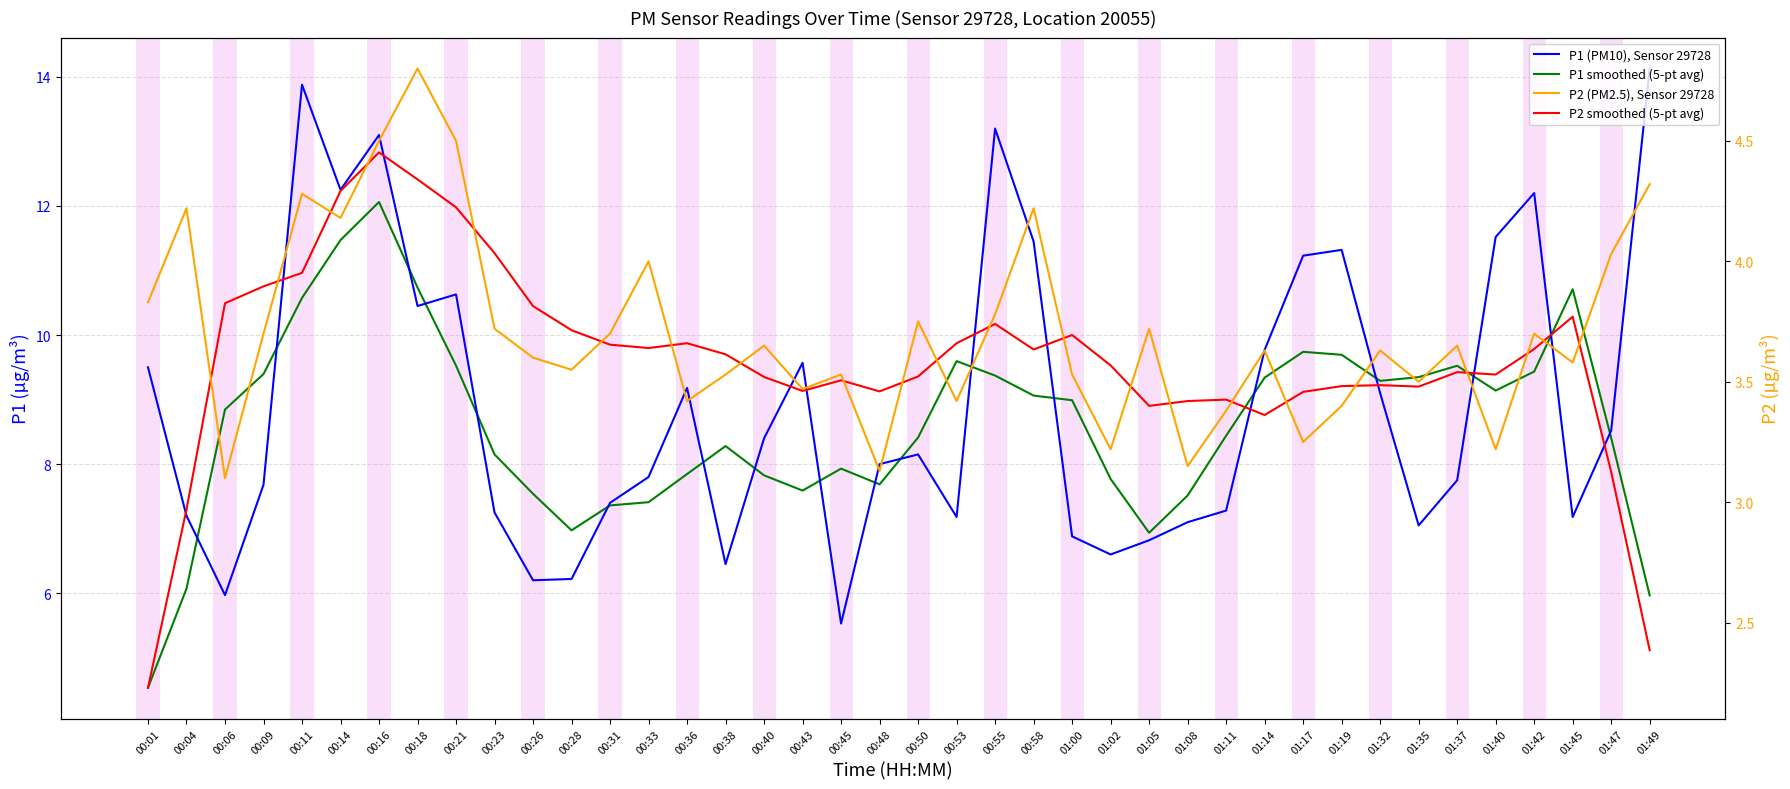

How many distinct data groups are displayed?

4